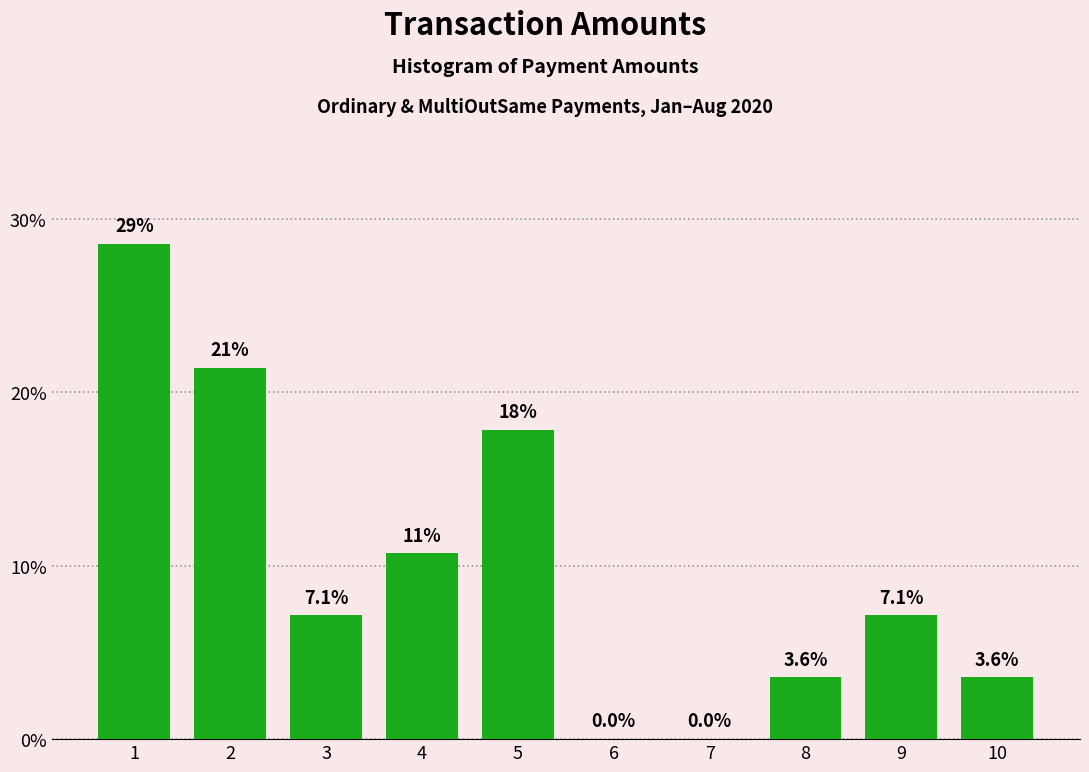

Reading right to left, transcribe all the data shown in this chart.

10=3.6	9=7.1	8=3.6	7=0.0	6=0.0	5=17.9	4=10.7	3=7.1	2=21.4	1=28.6